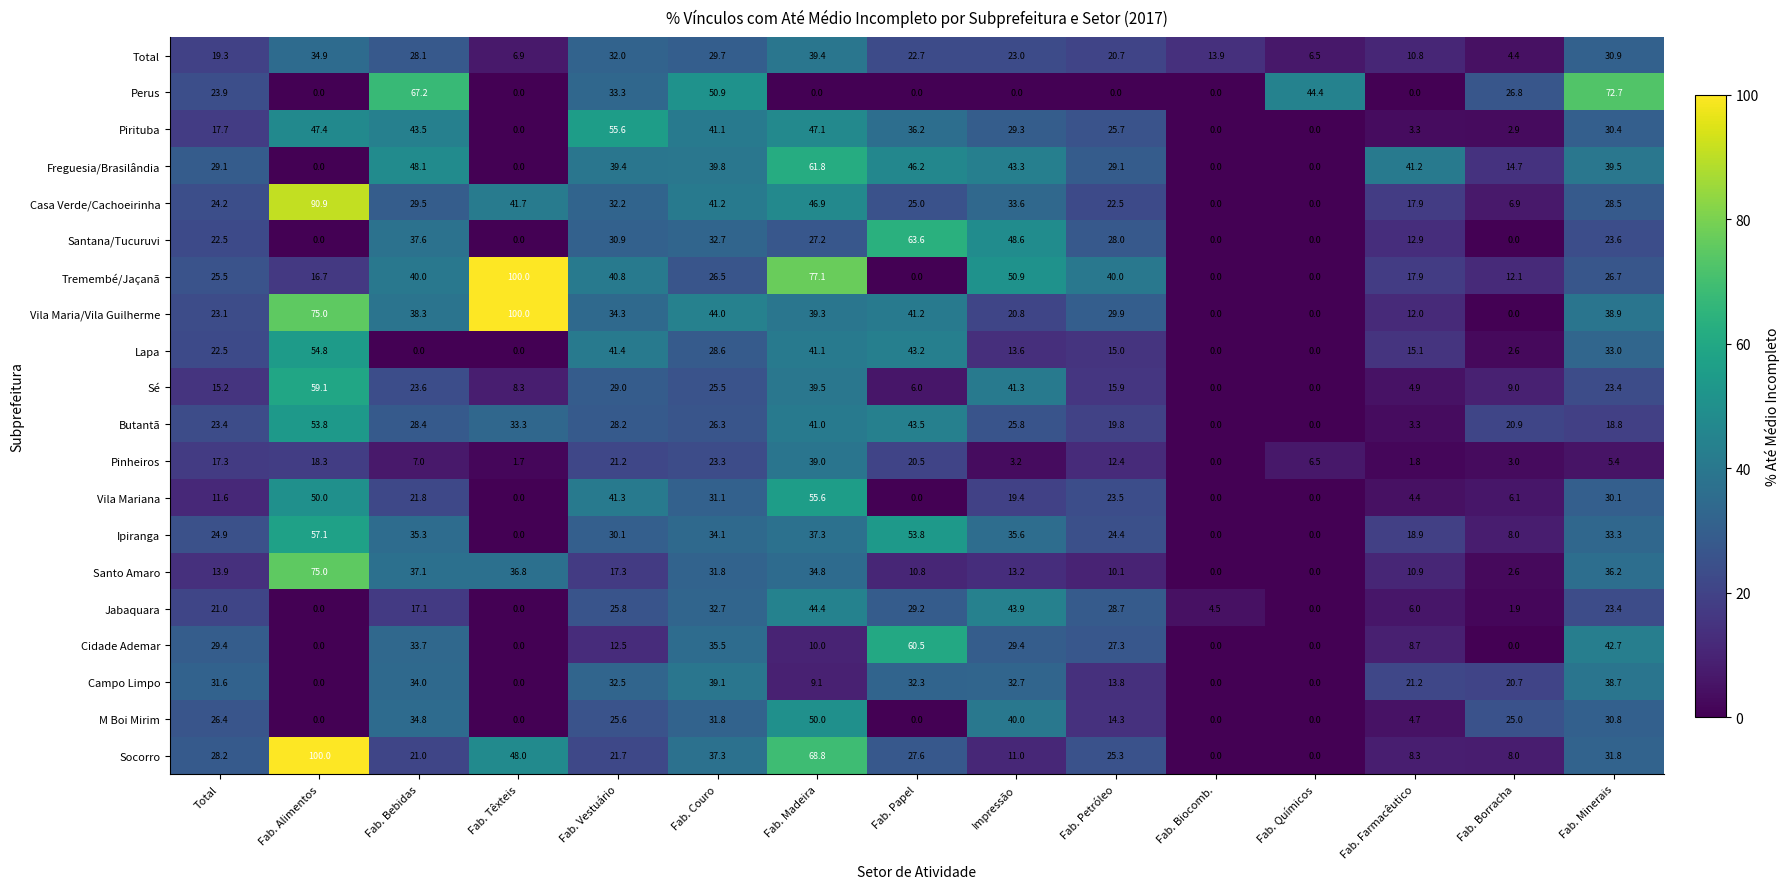

Which series changed the most between Fab. Químicos and Fab. Borracha?

M Boi Mirim